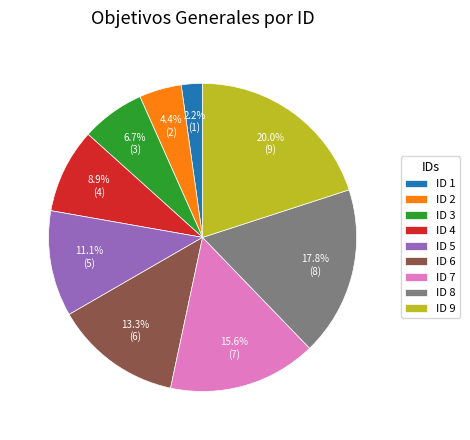

True or false: ID 2 accounts for 19% of the total.

False